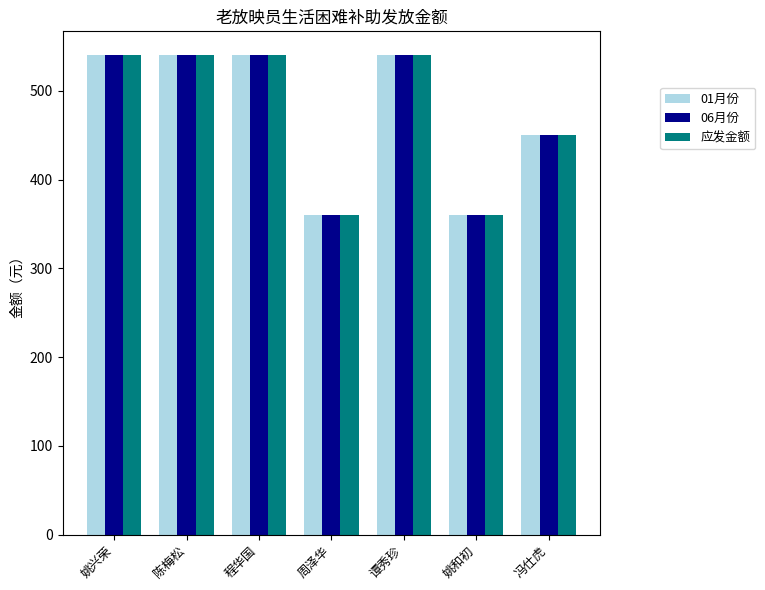

At how many categories does at least one series exceed 499?

4